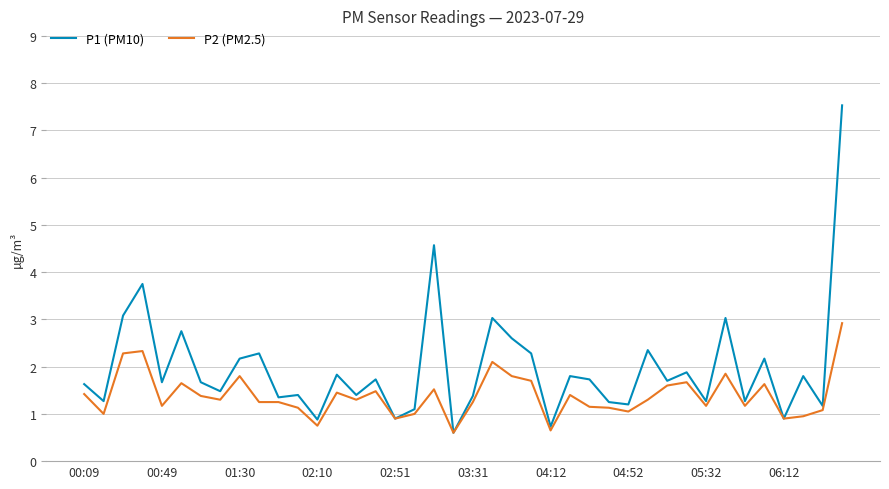

List the series in order of their peak value, highest first.

P1 (PM10), P2 (PM2.5)